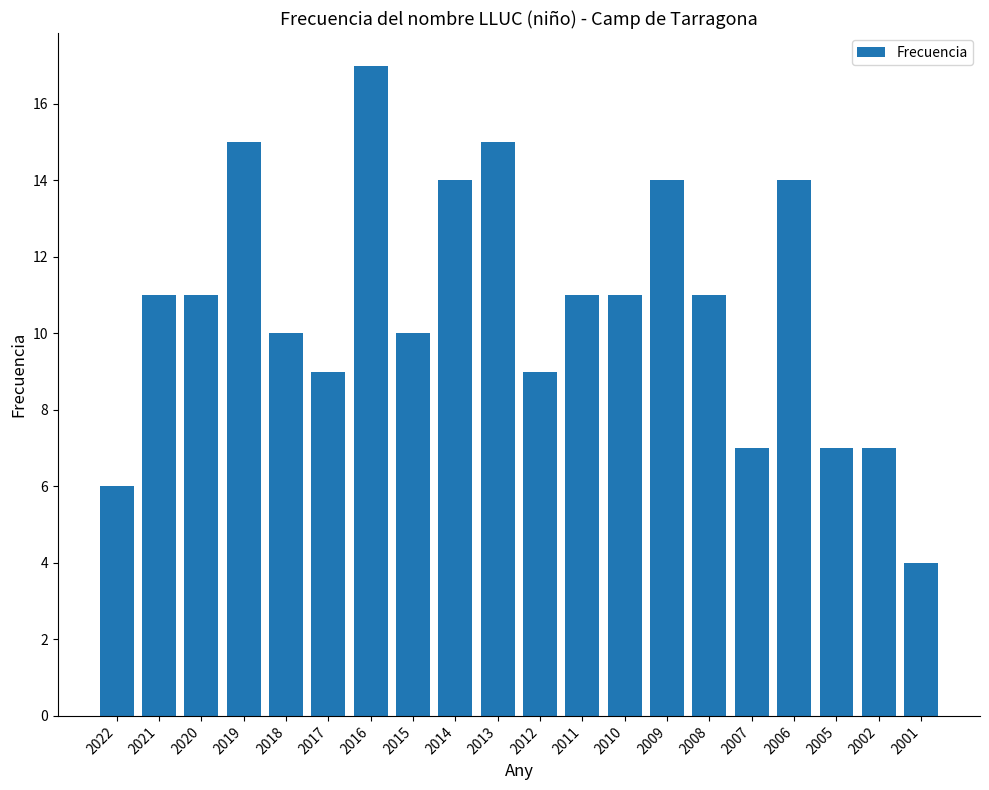

How many bars are there in total?

20